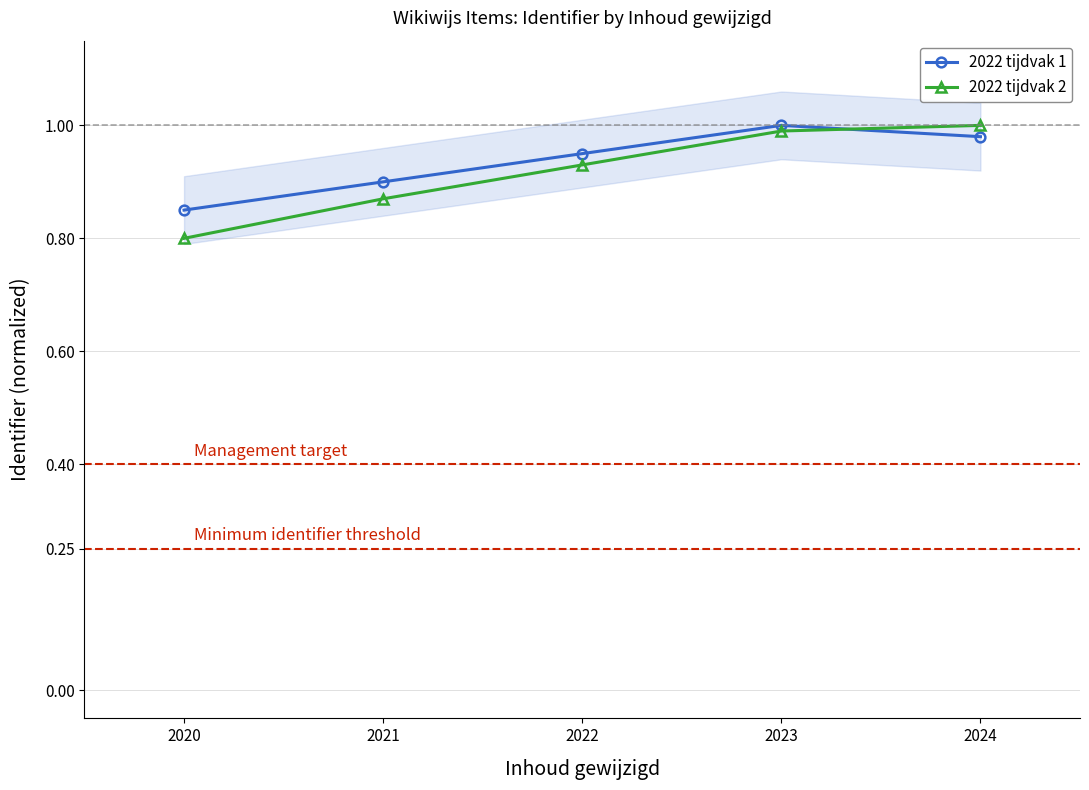

How many categories are shown in the chart?

5